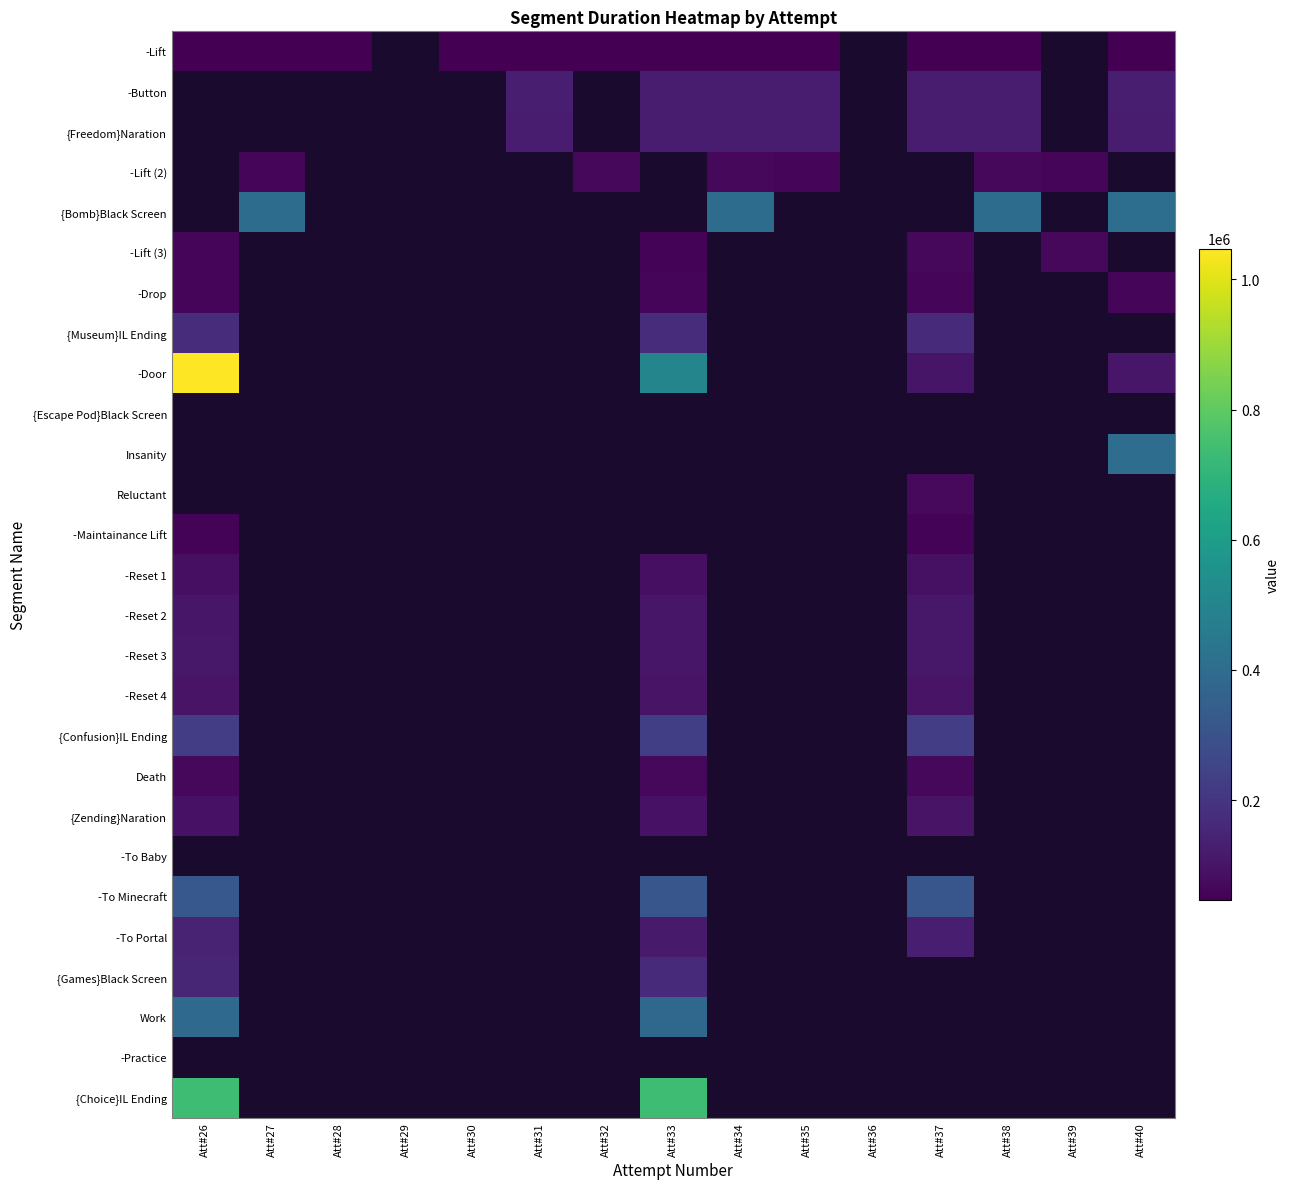

Which series has the largest range (max minus min)?

-Door